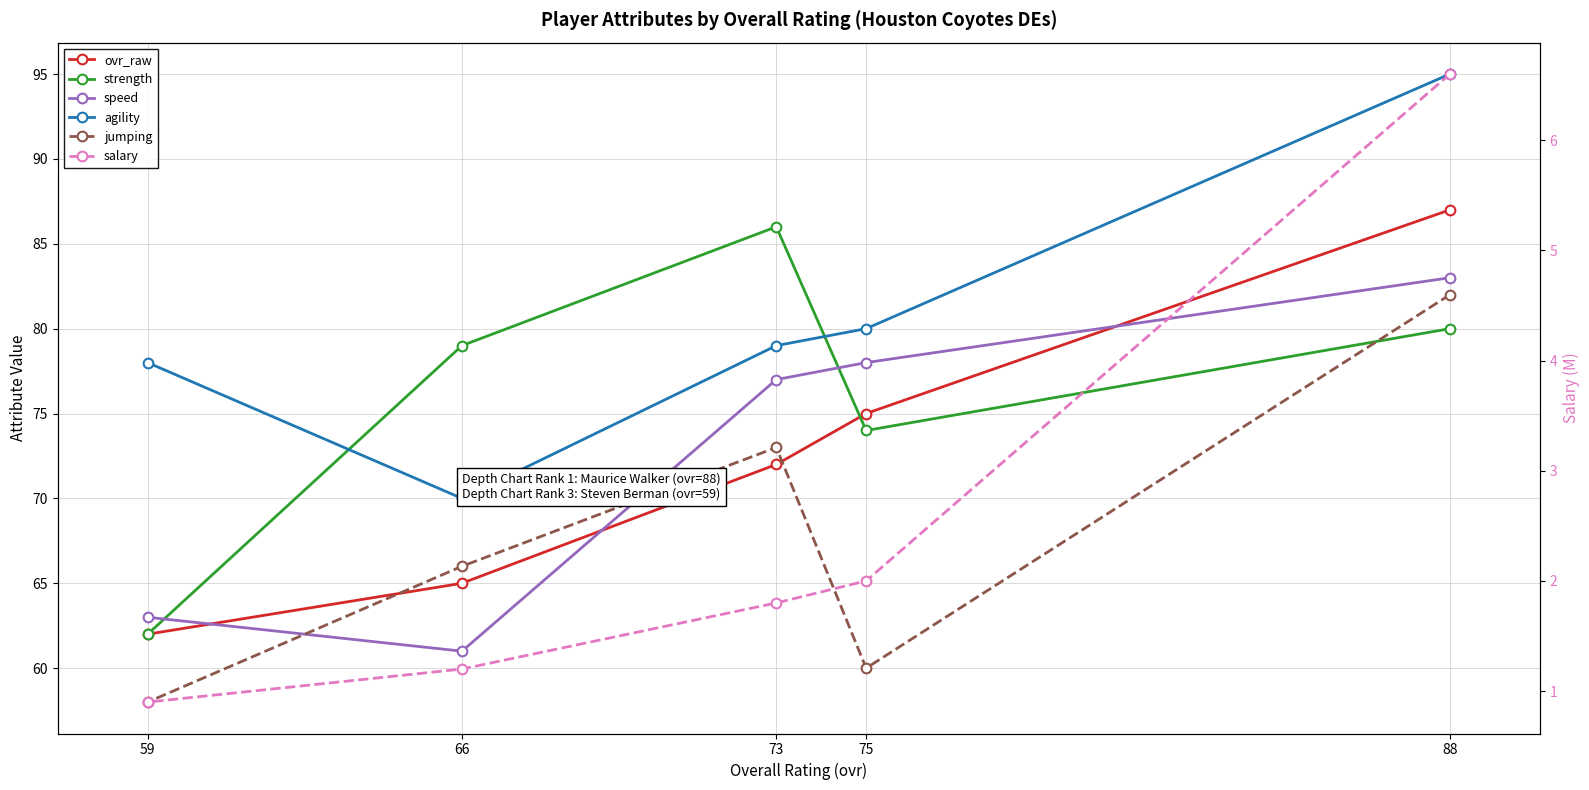

What is the lowest value of the jumping series?

58.0